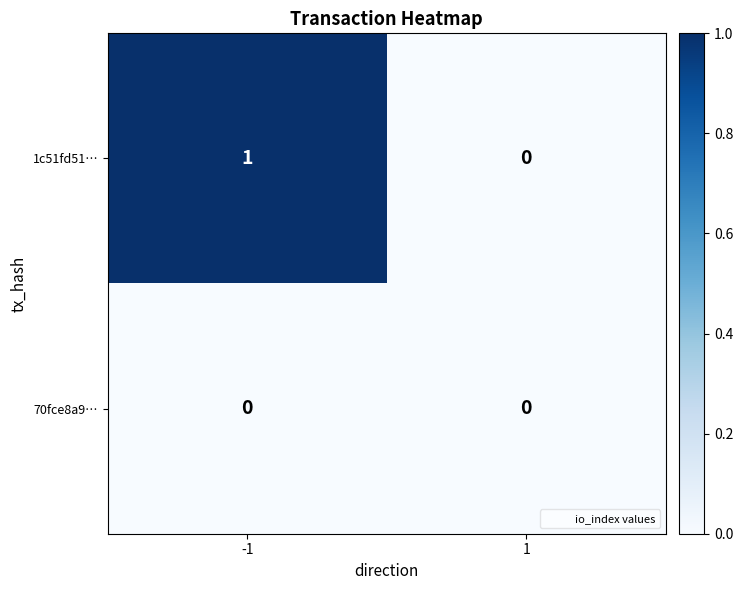

Which series has the largest total across all categories?

1c51fd51…